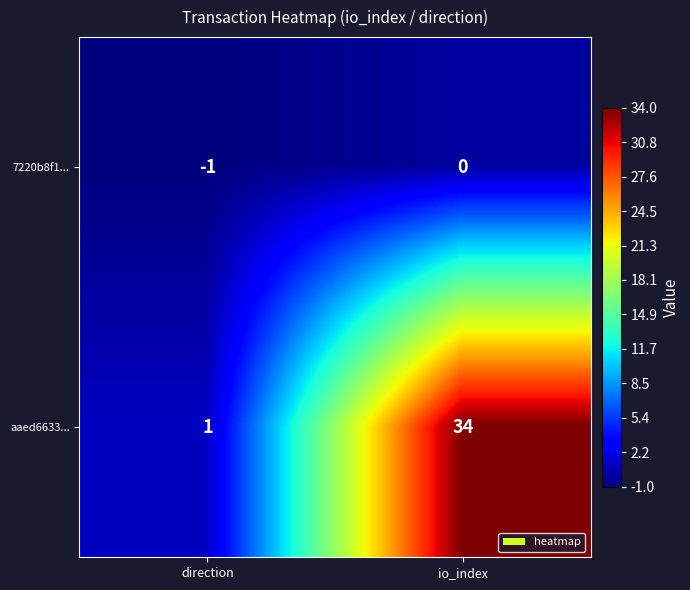

Rank the series by their average value, from highest to lowest.

aaed6633..., 7220b8f1...